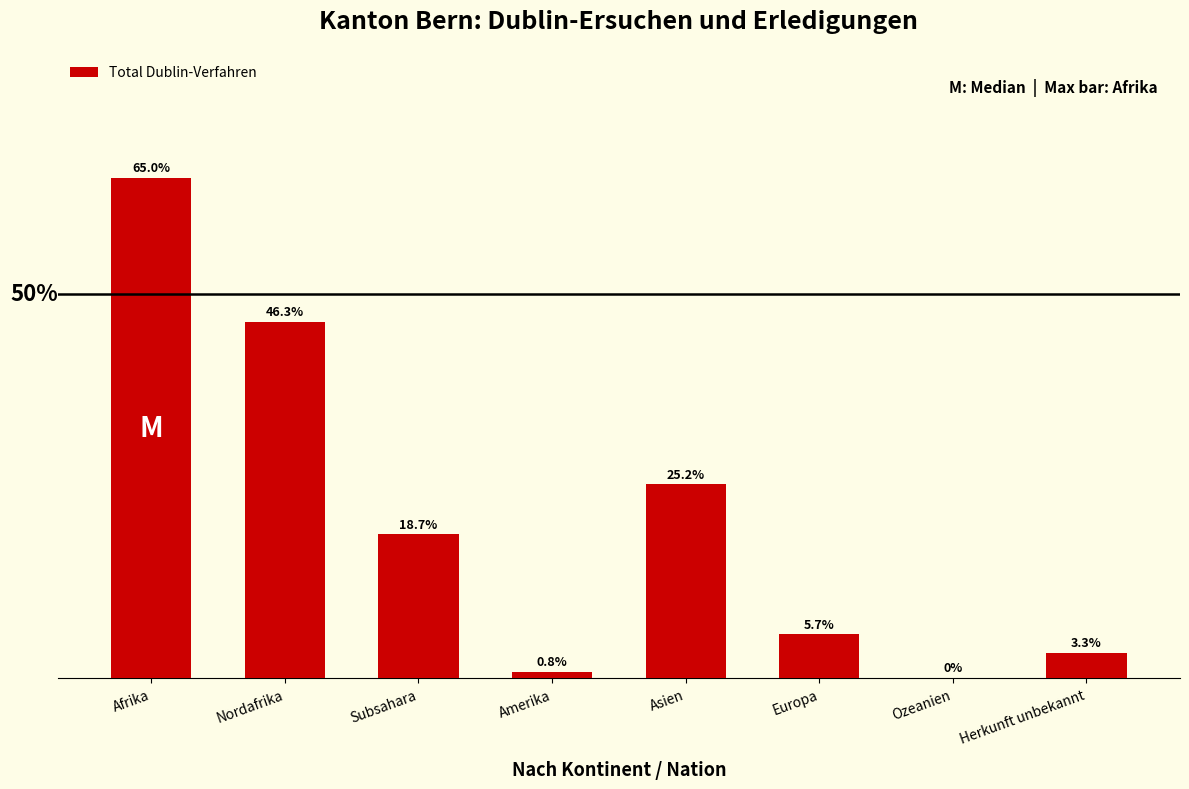

Are the bars horizontal?

No